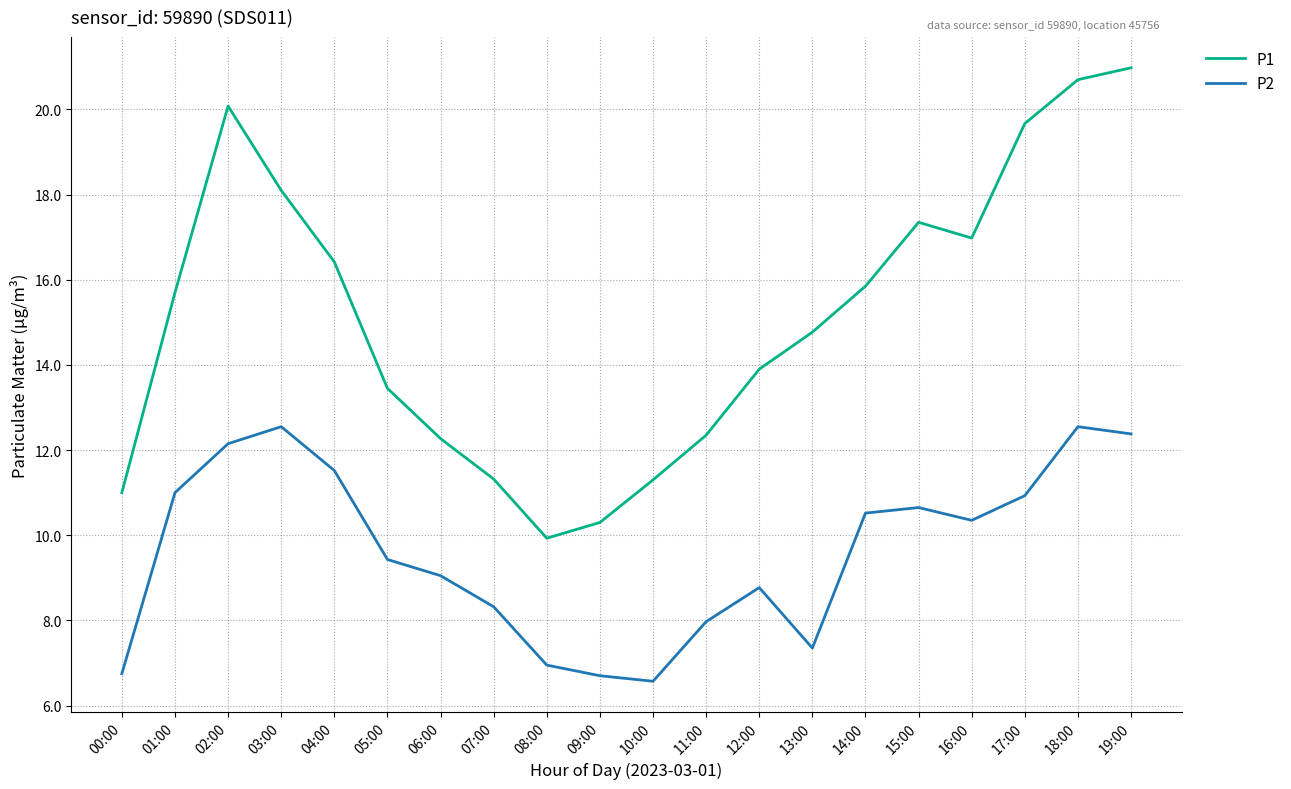

True or false: P2 and P1 cross at least once.

False